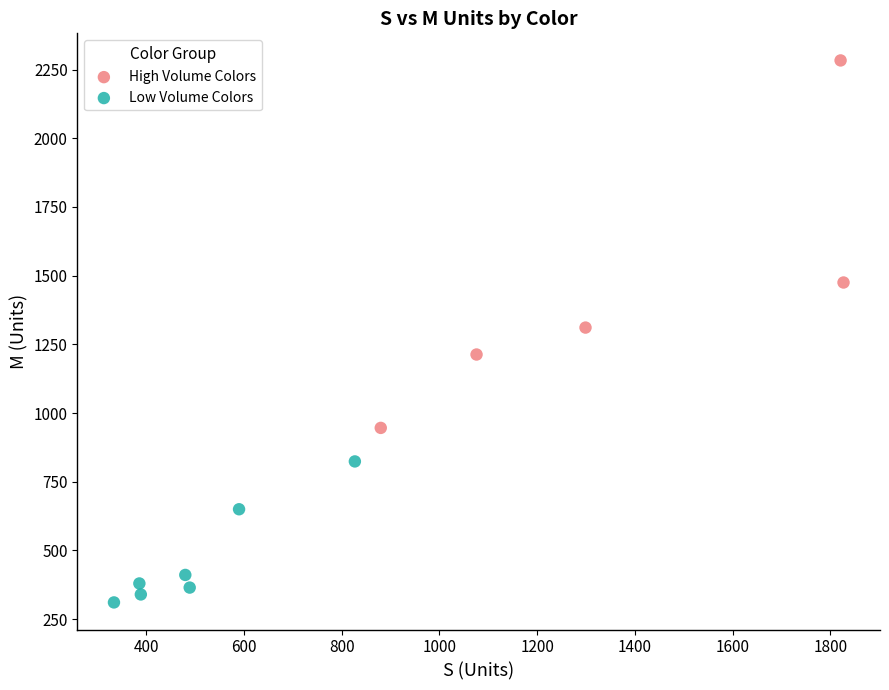

Which series reaches the maximum Y coordinate?

High Volume Colors